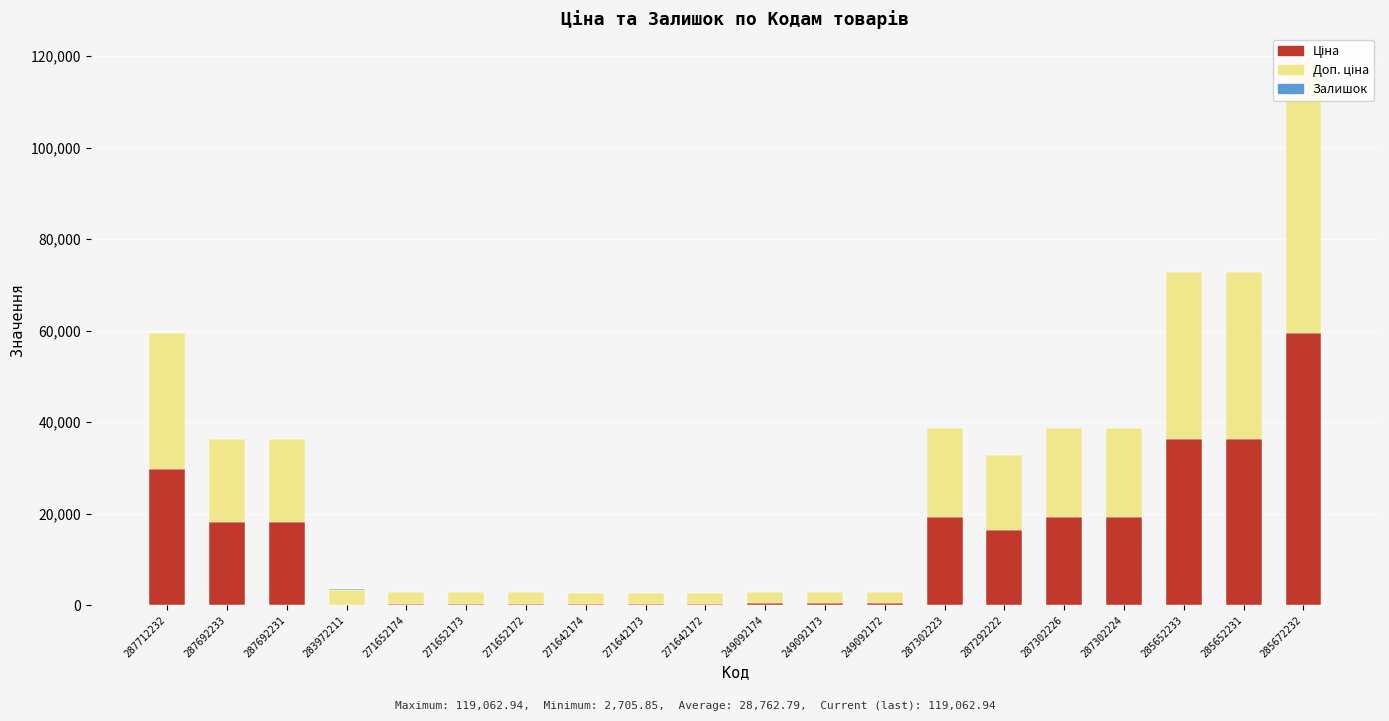

At which category is the sum across all series the highest?

285672232